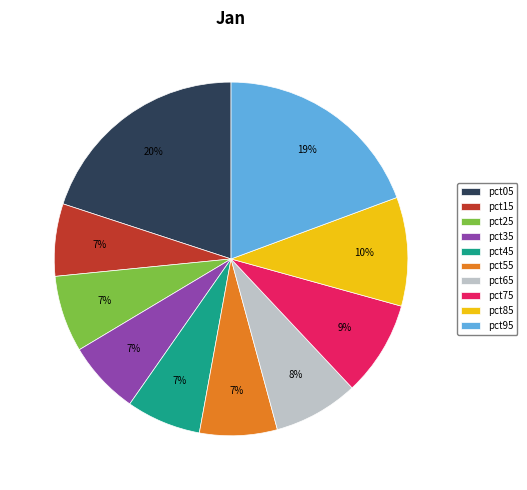

What is the largest slice in the pie chart?

pct05